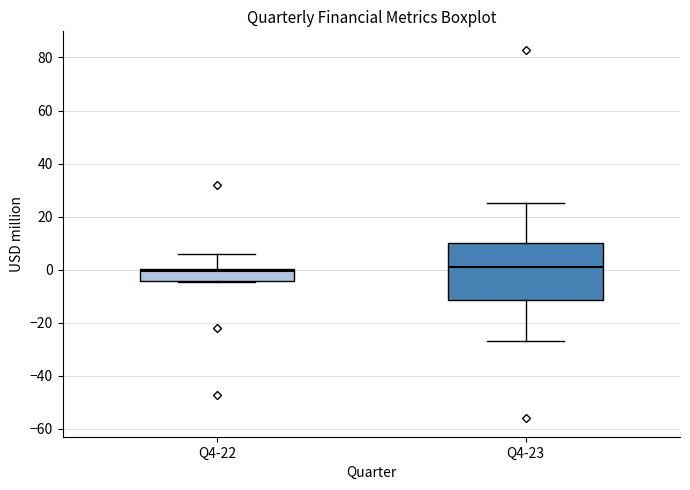

Reading left to right, read every box against the y-axis: the position of its median line, the range the box covers, and the ends of its whiskers. The values are not printed on the chart, so give them approximately, as read against the axis.

Q4-22: median 0 (just below the box's upper edge), box -4 to 0, whiskers -4 to 6
Q4-23: median 0, box -12 to 10, whiskers -26 to 26